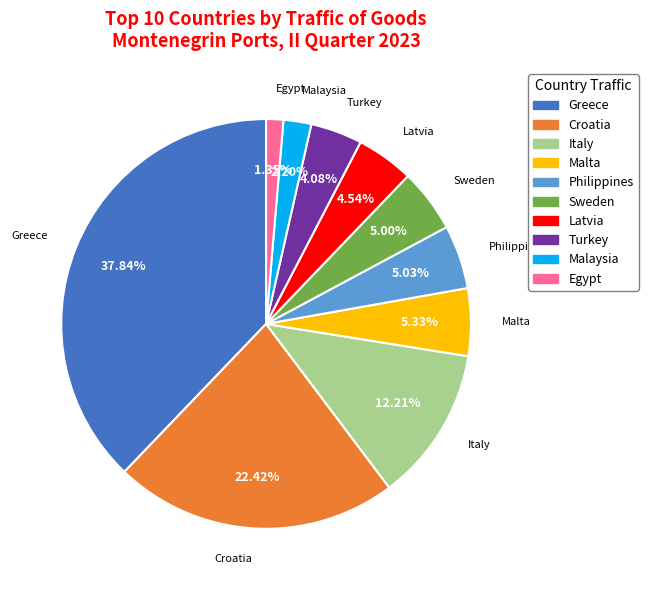

Does Malaysia account for over 50% of the chart?

No